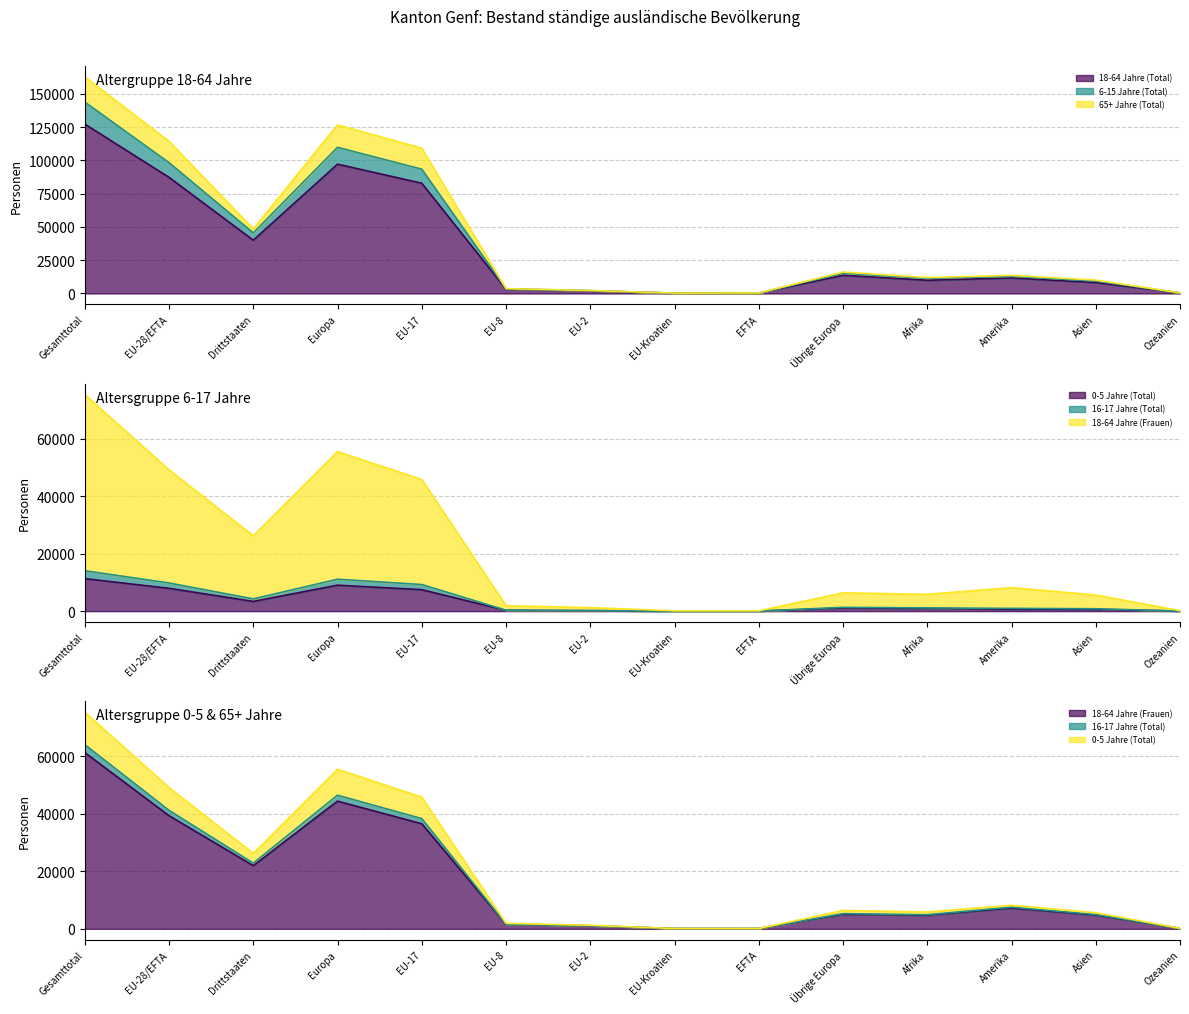

What value does the 18-64 Jahre (Frauen) series have at Übrige Europa?

5054